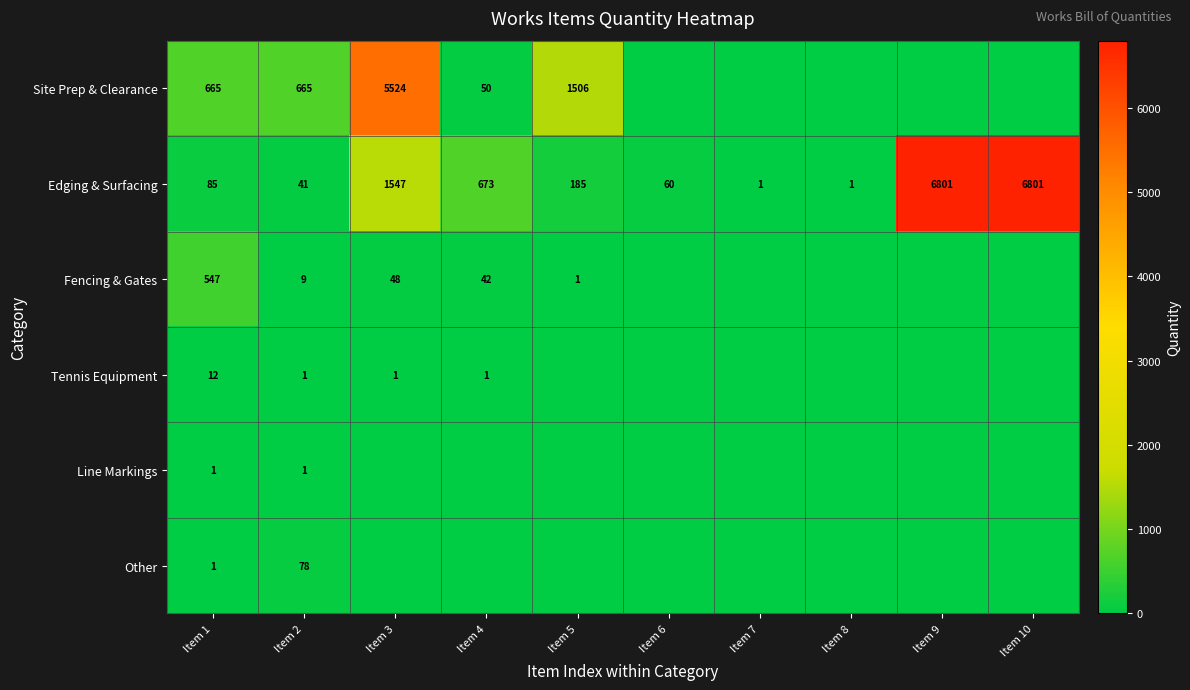

The value of Site Prep & Clearance at Item 3 is 8454. True or false?

False